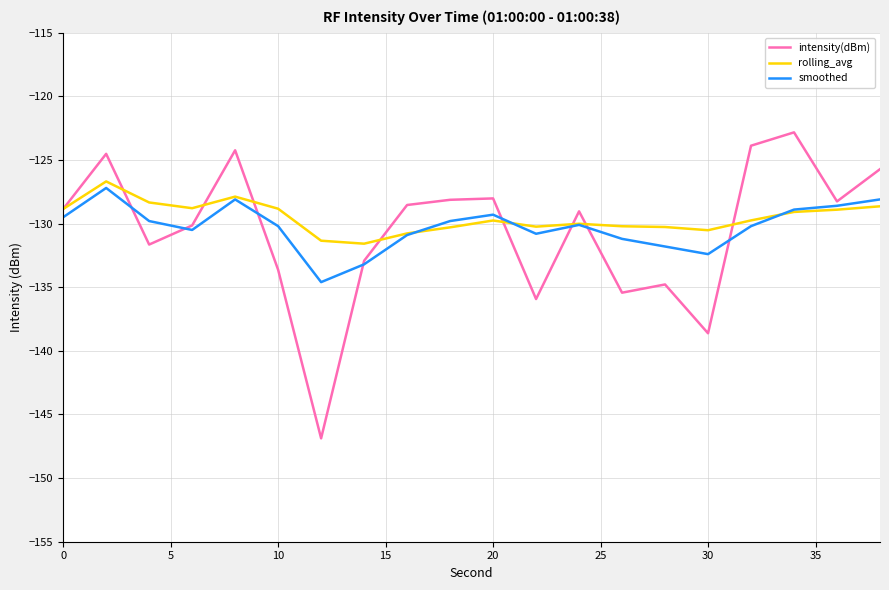

What is the maximum value for rolling_avg?

-126.7